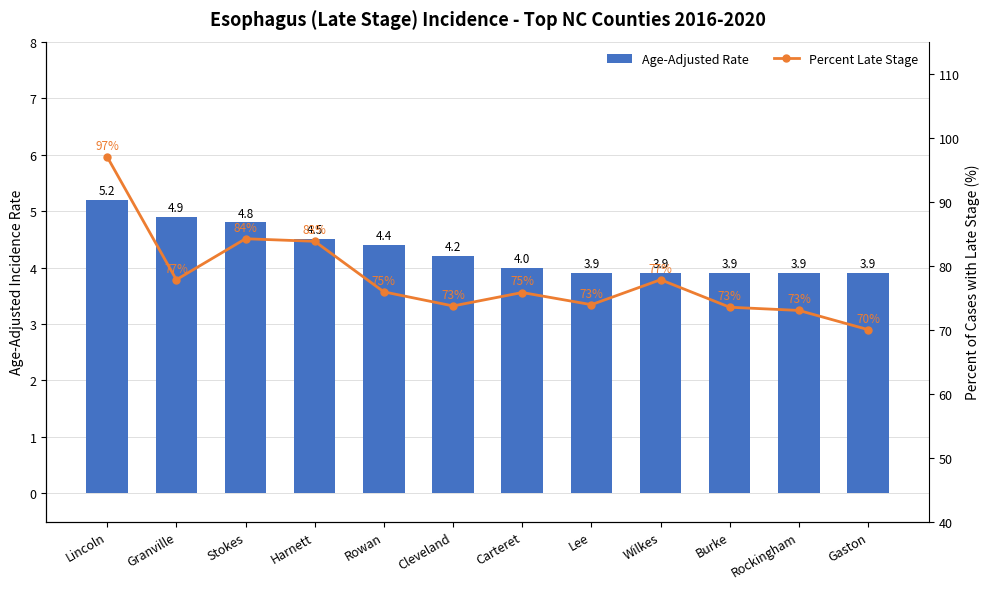

Reading right to left, transcribe all the data shown in this chart.

Age-Adjusted Rate: 3.9	3.9	3.9	3.9	3.9	4.0	4.2	4.4	4.5	4.8	4.9	5.2
Percent Late Stage: 70.0	73.0	73.5	77.8	73.9	75.8	73.7	75.9	83.8	84.2	77.8	97.0